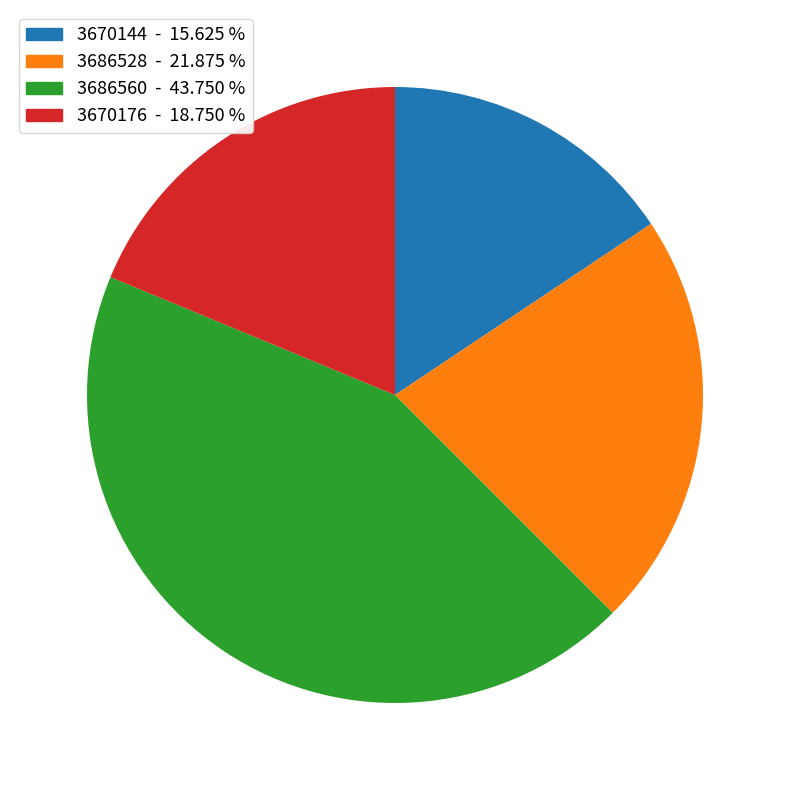

Is it true that 3686528 is 22% of the pie?

True